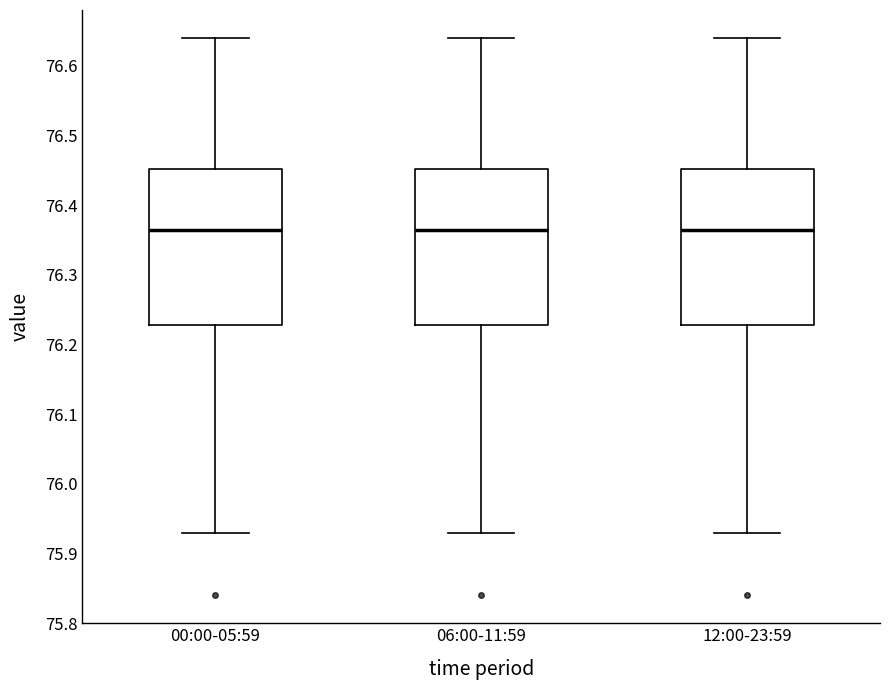

Where does the median line of the box for 12:00-23:59 sit on the y-axis? The values are not printed on the chart, so give them approximately, as read against the axis.

76.37